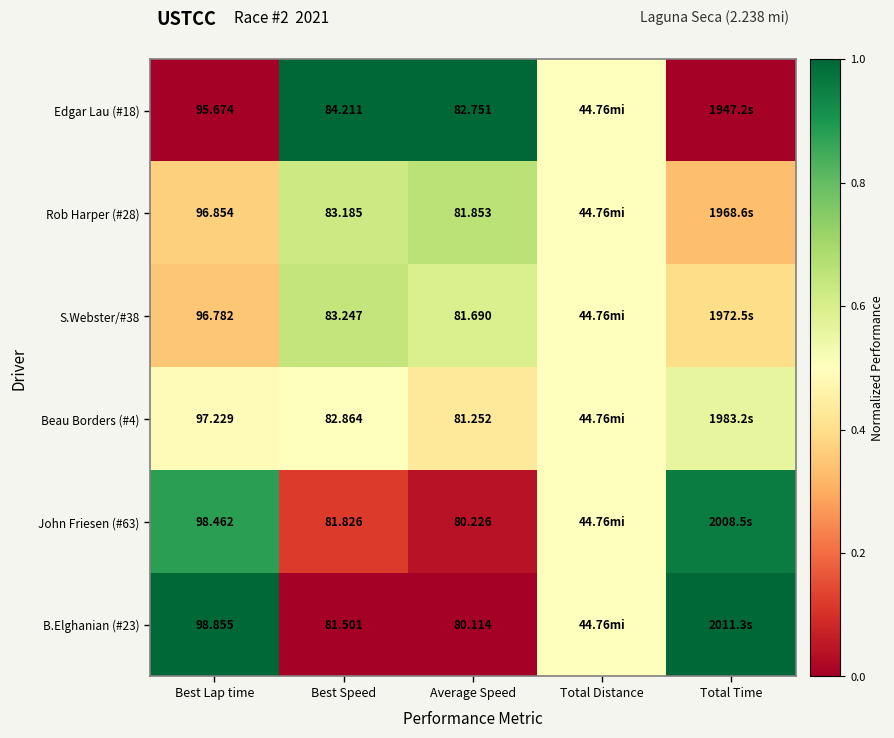

Is the value of S.Webster/#38 at Best Lap time greater than the value of Edgar Lau (#18) at Best Speed?

Yes